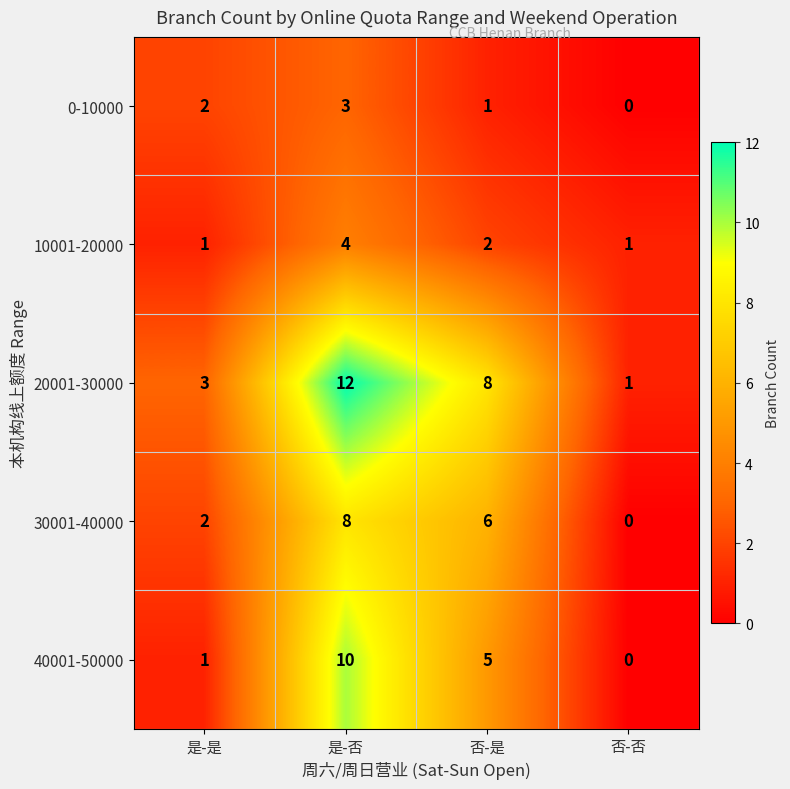

What is the difference between the maximum and minimum values in the 10001-20000 series?

3